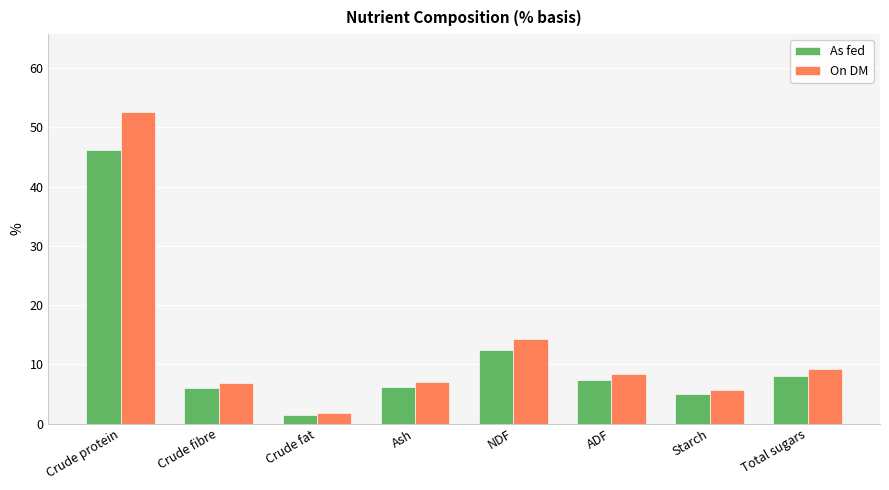

What are all the series names shown in the legend?

As fed, On DM